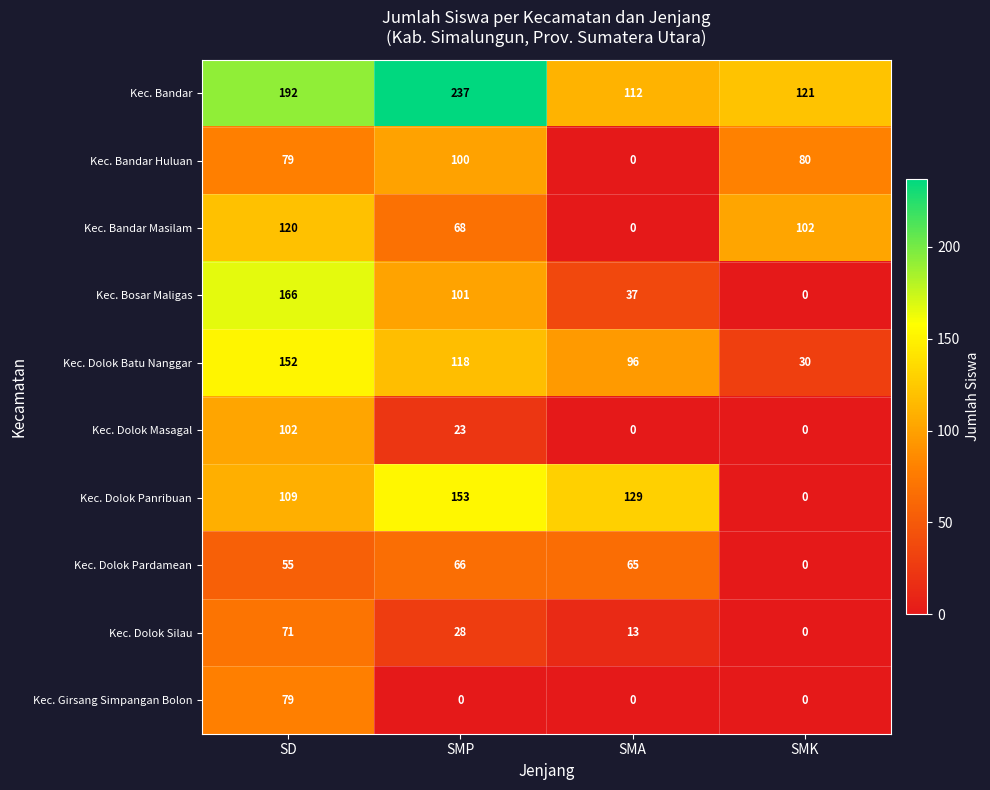

List the series in order of their peak value, highest first.

Kec. Bandar, Kec. Bosar Maligas, Kec. Dolok Panribuan, Kec. Dolok Batu Nanggar, Kec. Bandar Masilam, Kec. Dolok Masagal, Kec. Bandar Huluan, Kec. Girsang Simpangan Bolon, Kec. Dolok Silau, Kec. Dolok Pardamean